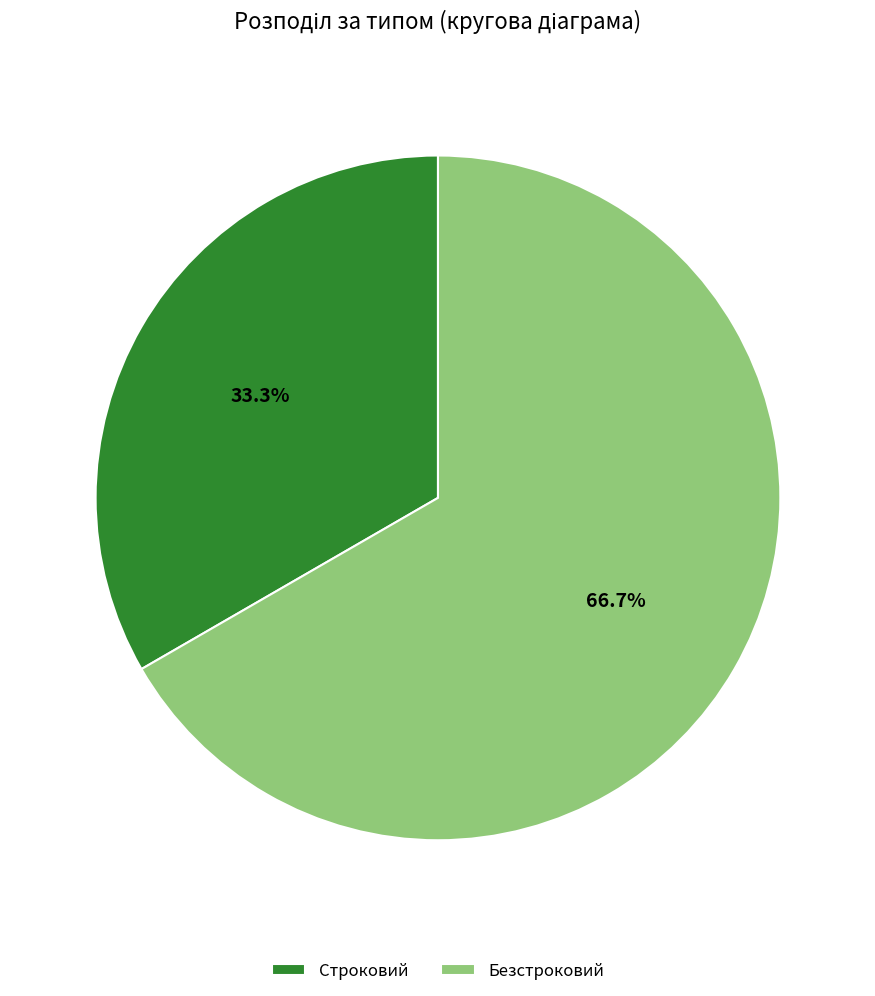

Approximately how many times larger is the value at Строковий compared to Безстроковий?

0.5